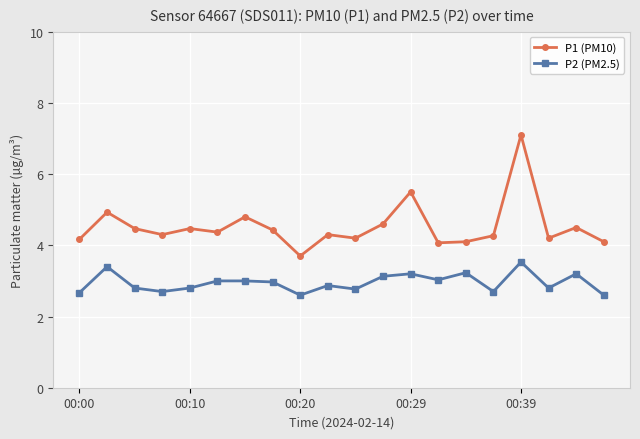

What is the value of the P1 (PM10) point at the 19th from the left?

4.5